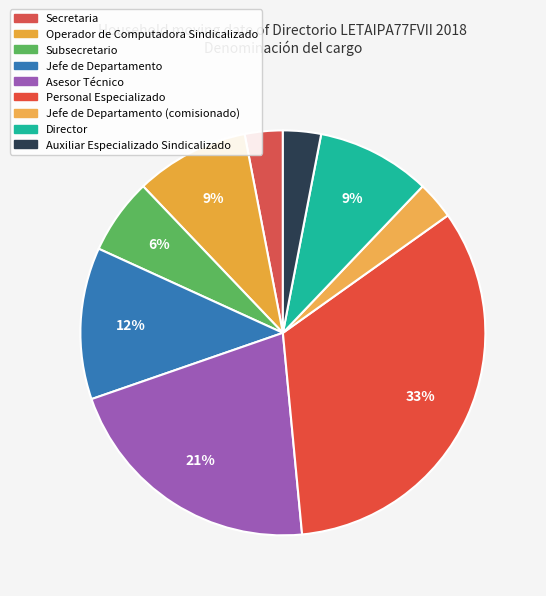

What percentage is the Auxiliar Especializado Sindicalizado slice, to the nearest percent?

3%